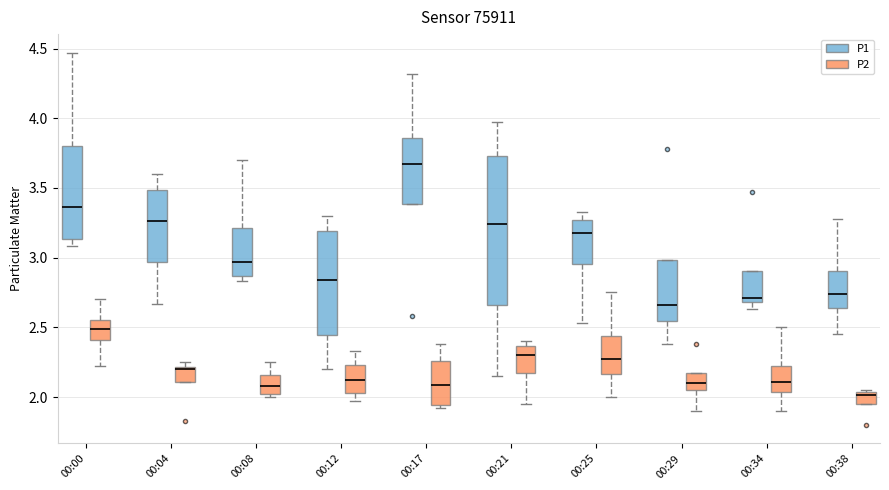

Where does the lower whisker of the box for 00:34 (P1) end on the y-axis? The values are not printed on the chart, so give them approximately, as read against the axis.

2.65